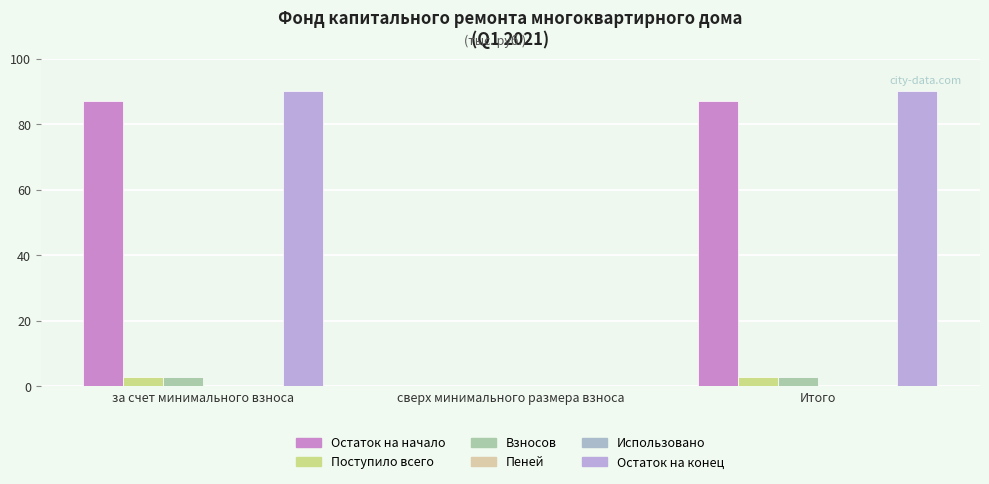

What is the sum of all Остаток на конец values?

180.2